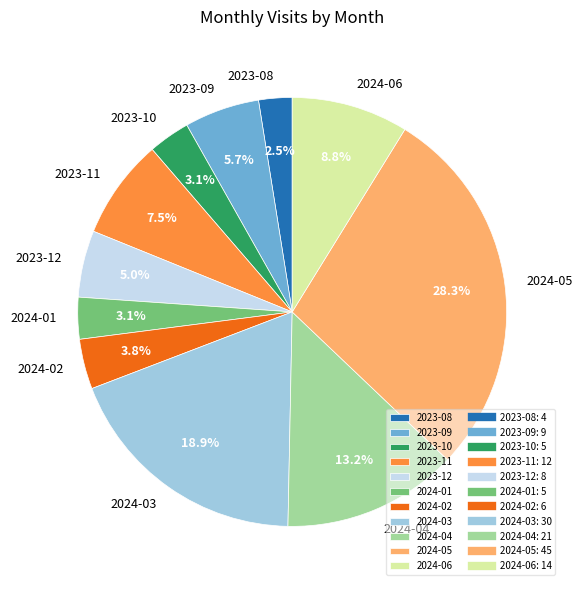

Does any single category account for the majority?

No